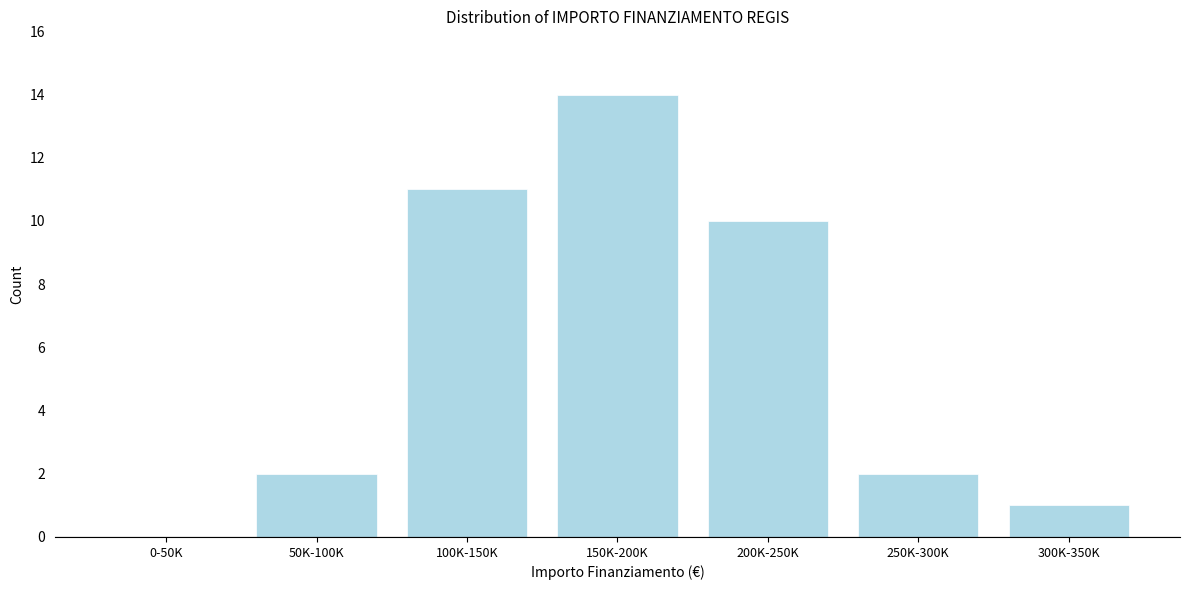

Reading right to left, what are all the values shown in this chart?

300K-350K=1	250K-300K=2	200K-250K=10	150K-200K=14	100K-150K=11	50K-100K=2	0-50K=0